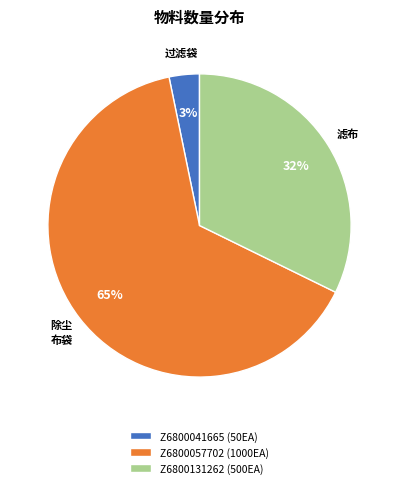

To the nearest percent, what portion does 除尘 布袋 represent?

65%